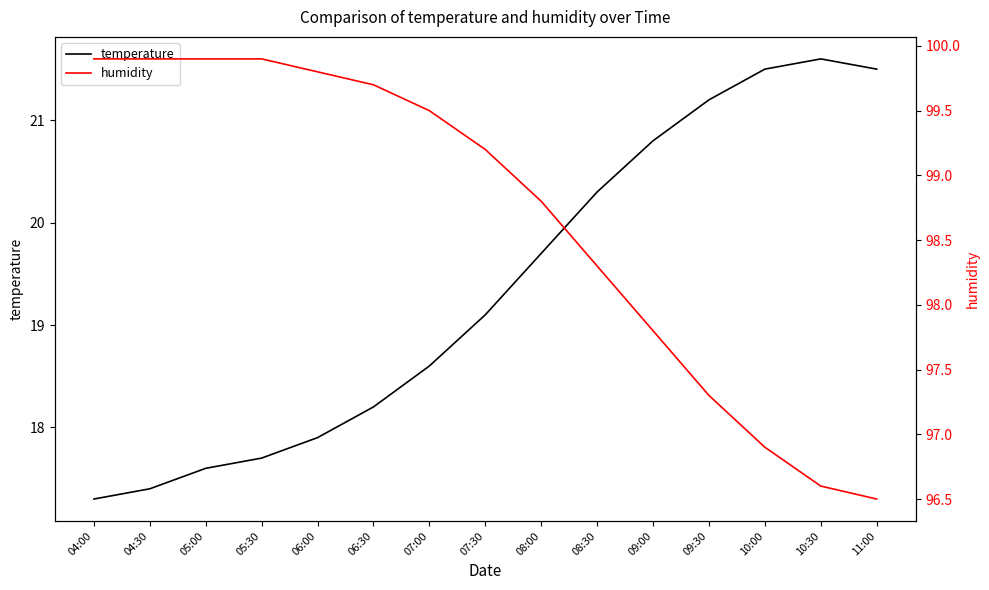

Which series has the largest total across all categories?

humidity